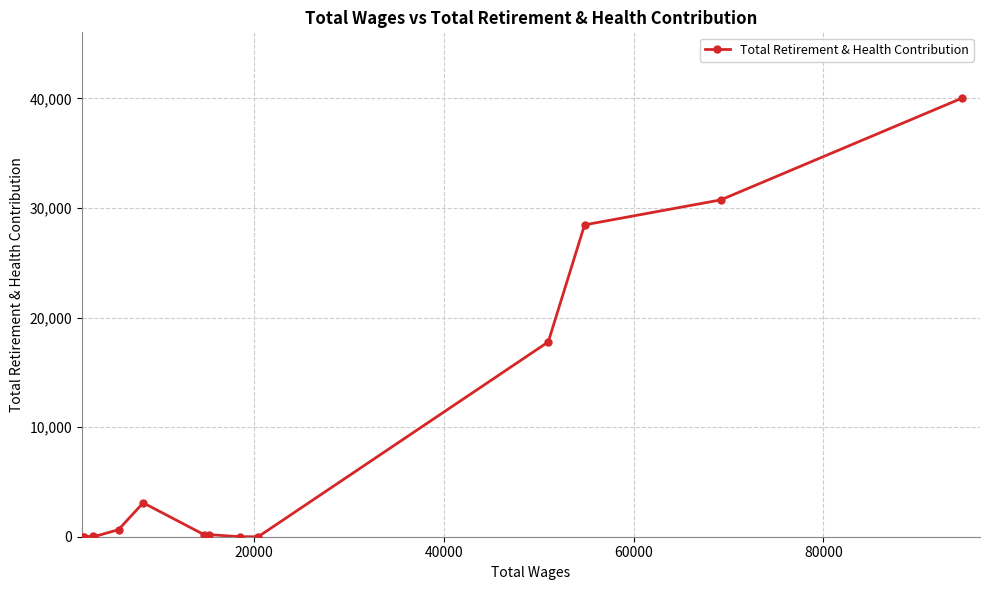

What is the average value?

8656